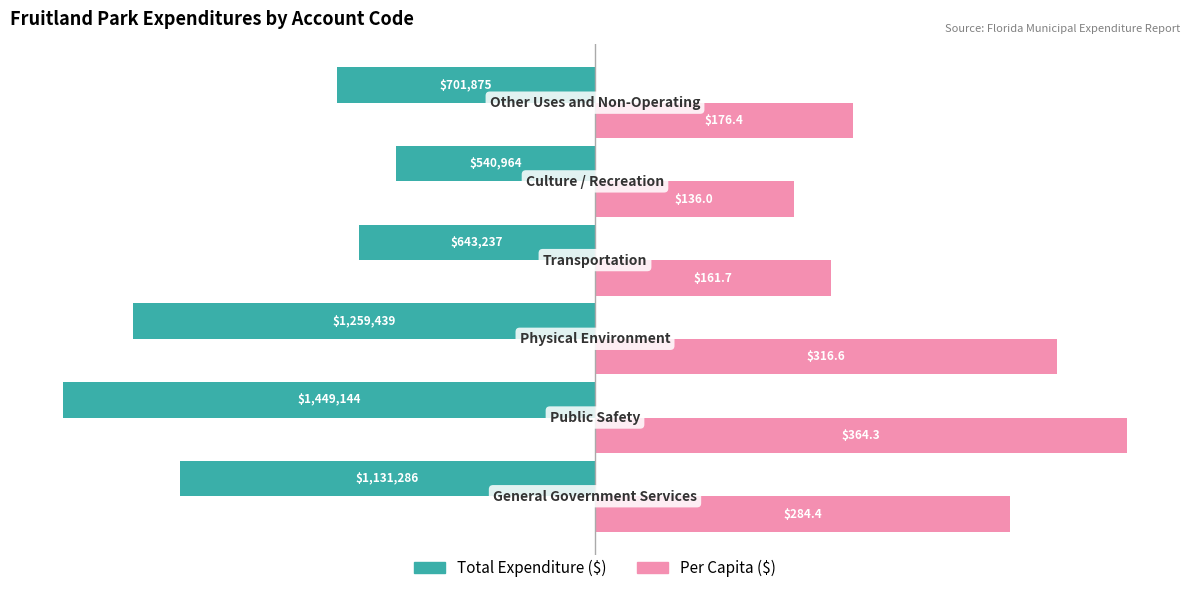

Which series has the largest total across all categories?

Per Capita ($)